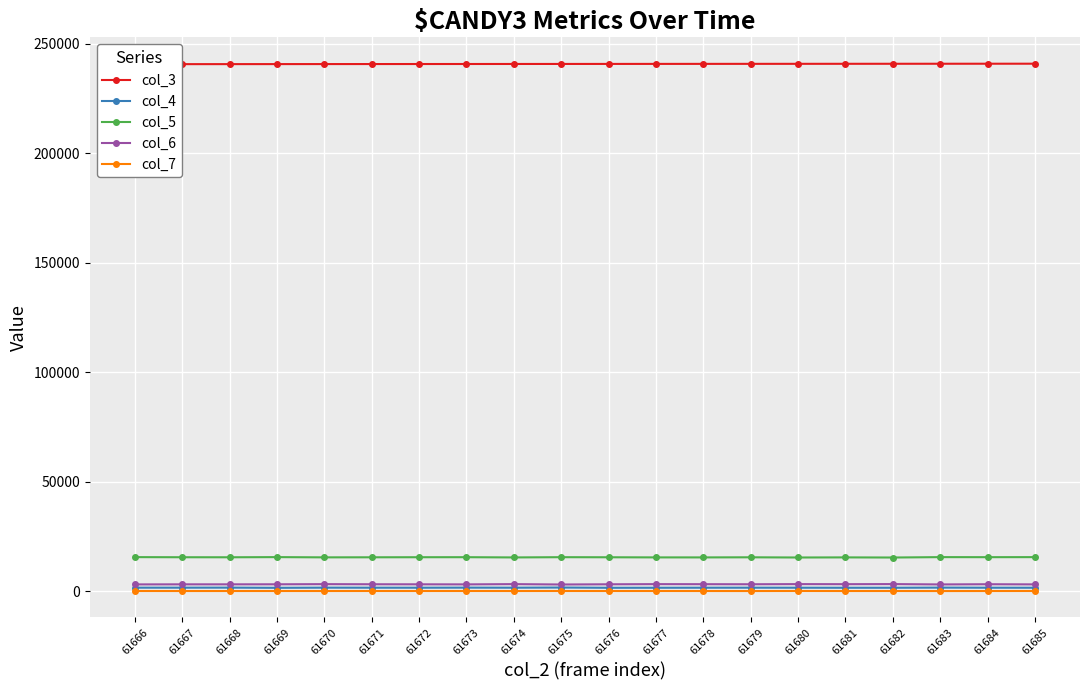

Reading left to right, what are all the values shown in this chart?

col_3: 240777	240788	240799	240810	240822	240833	240844	240855	240867	240878	240889	240901	240912	240923	240934	240946	240957	240968	240980	240991
col_4: 1595	1598	1619	1531	1606	1586	1578	1616	1587	1659	1548	1560	1579	1592	1578	1559	1560	1626	1580	1568
col_5: 15554	15499	15483	15557	15448	15476	15508	15522	15415	15526	15487	15430	15424	15474	15385	15433	15374	15554	15529	15552
col_6: 3089	3120	3123	3139	3207	3156	3132	3100	3217	3050	3141	3212	3185	3156	3223	3190	3234	3078	3167	3099
col_7: 68	58	58	62	61	67	65	71	61	71	62	69	61	52	79	59	65	45	59	72